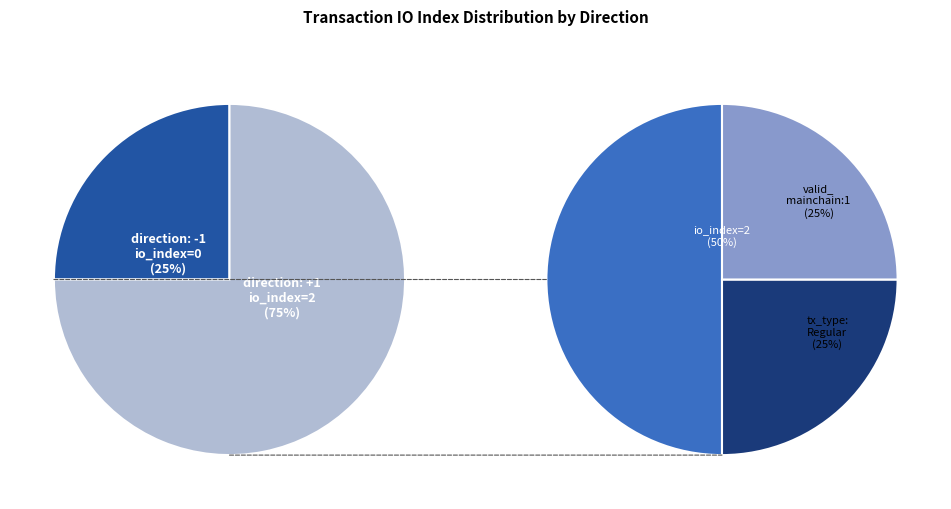

Count the number of slices in the pie.

2